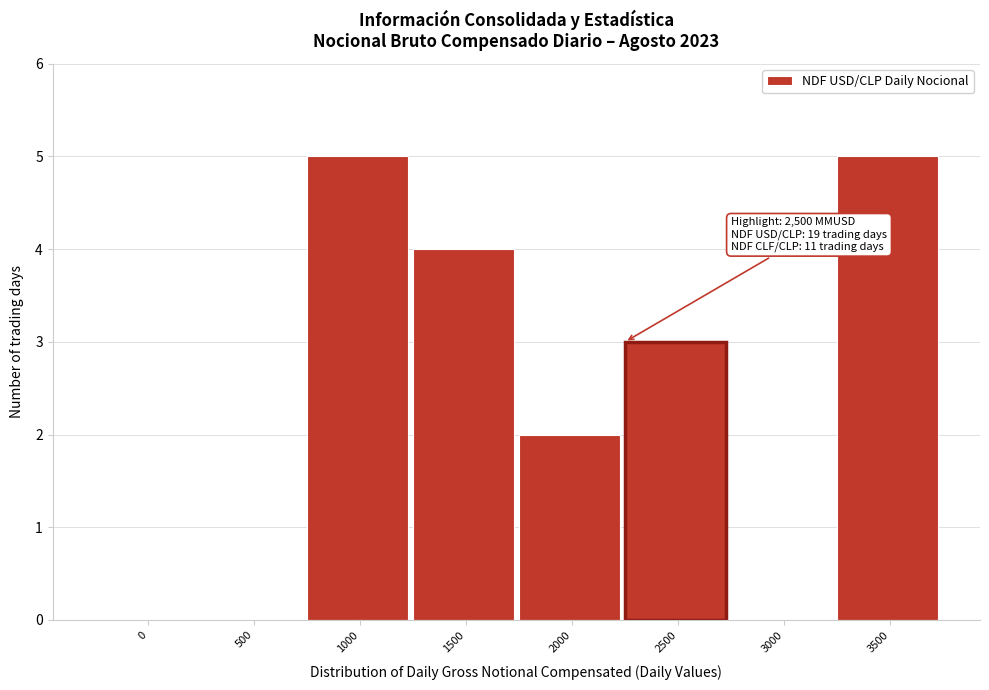

Reading left to right, extract all data points from this chart.

0=0	500=0	1000=5	1500=4	2000=2	2500=3	3000=0	3500=5